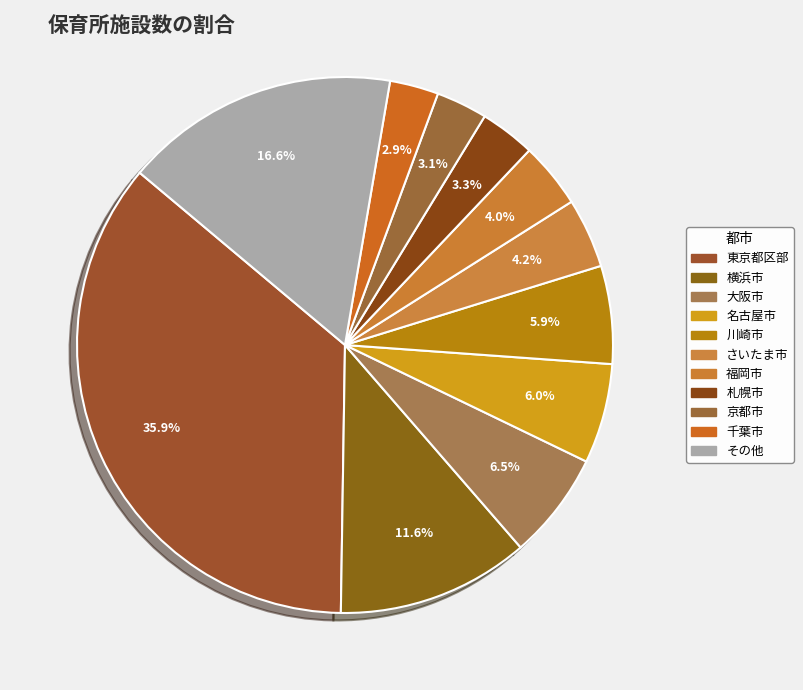

Which category has the biggest portion of the pie?

東京都区部